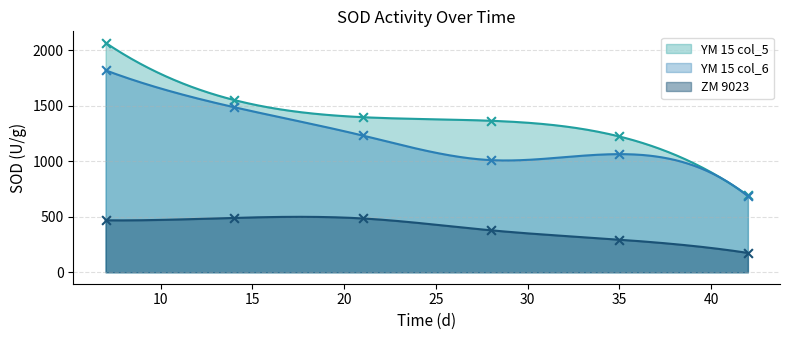

Is the value of YM 15 col_5 at 35 greater than the value of YM 15 col_6 at 21?

No